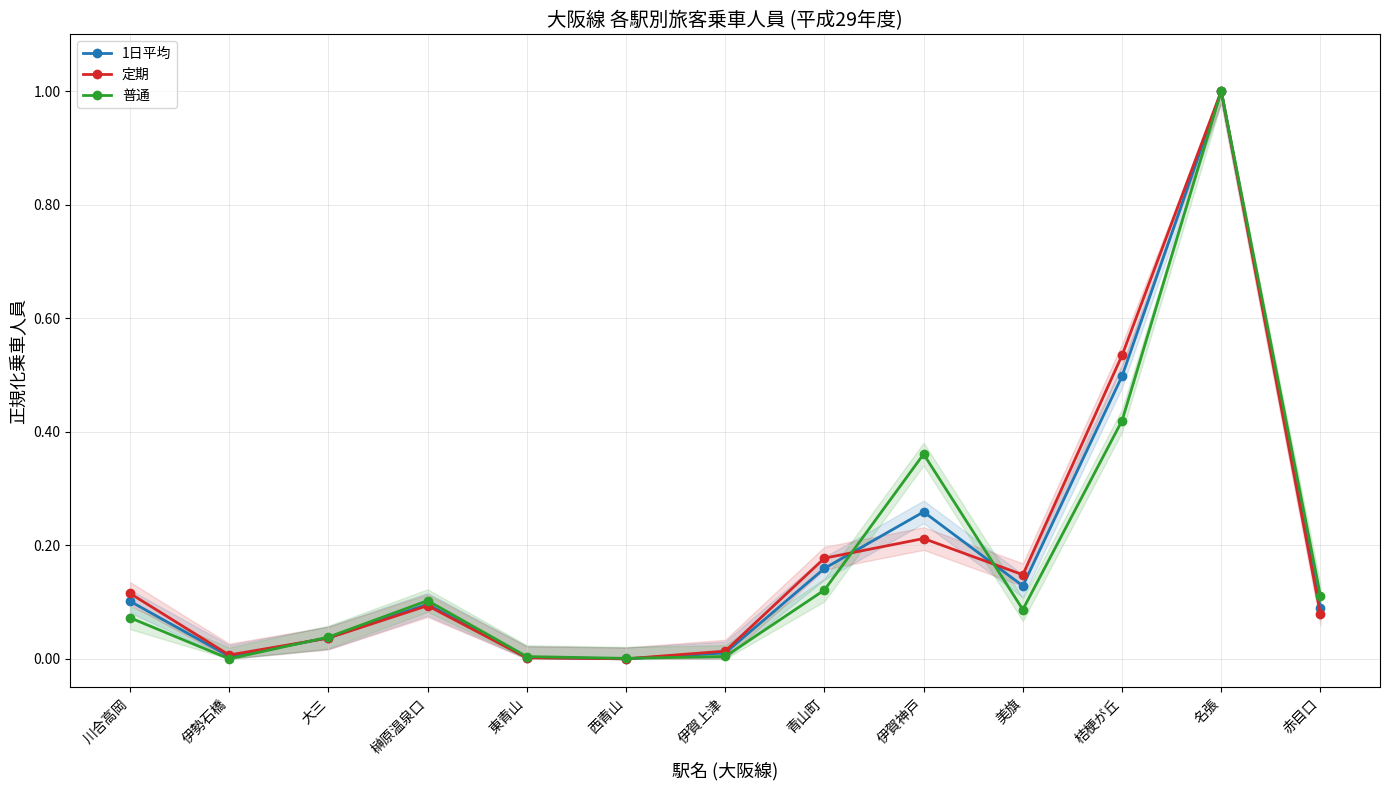

What is the maximum value for 普通?

1.0